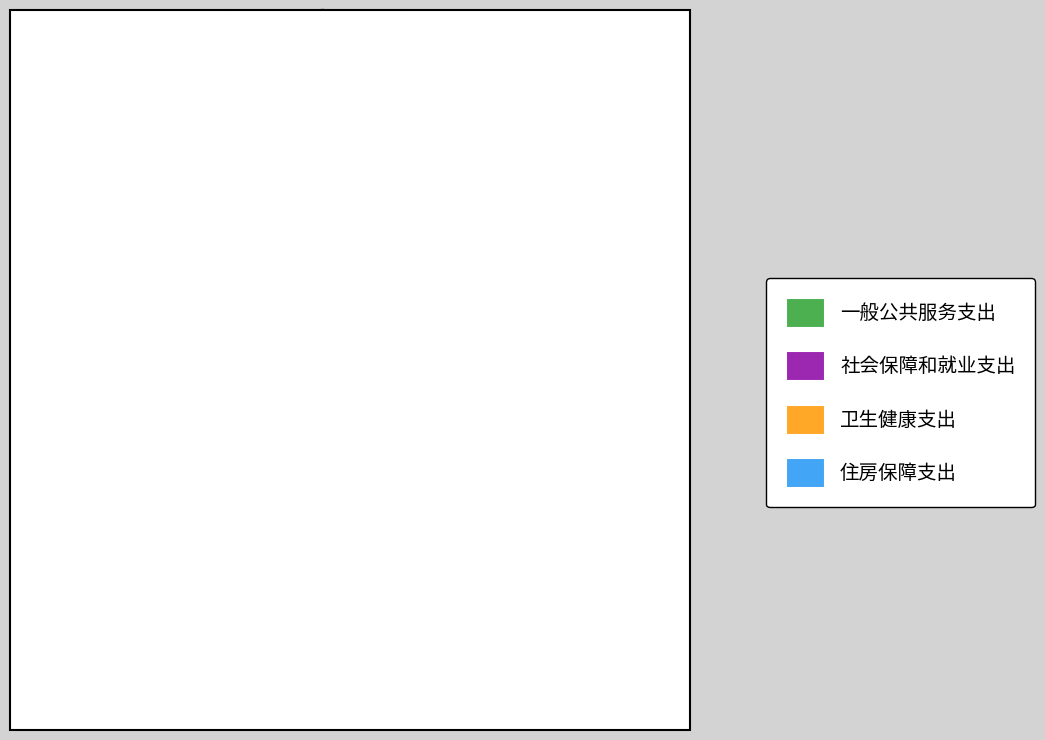

What percentage is the 社会保障和就业支出 slice, to the nearest percent?

9%